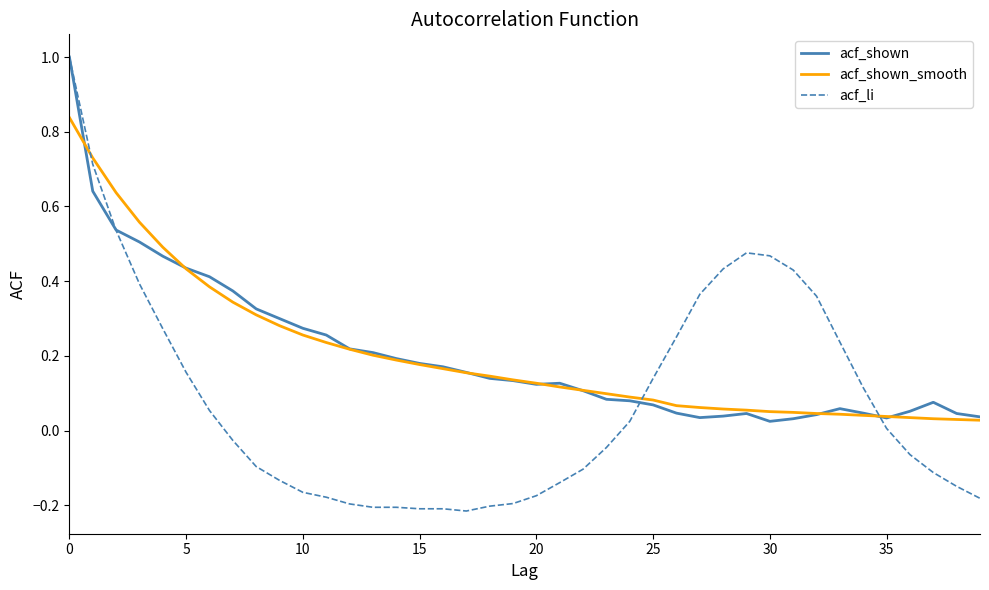

What is the maximum value for acf_li?

1.0